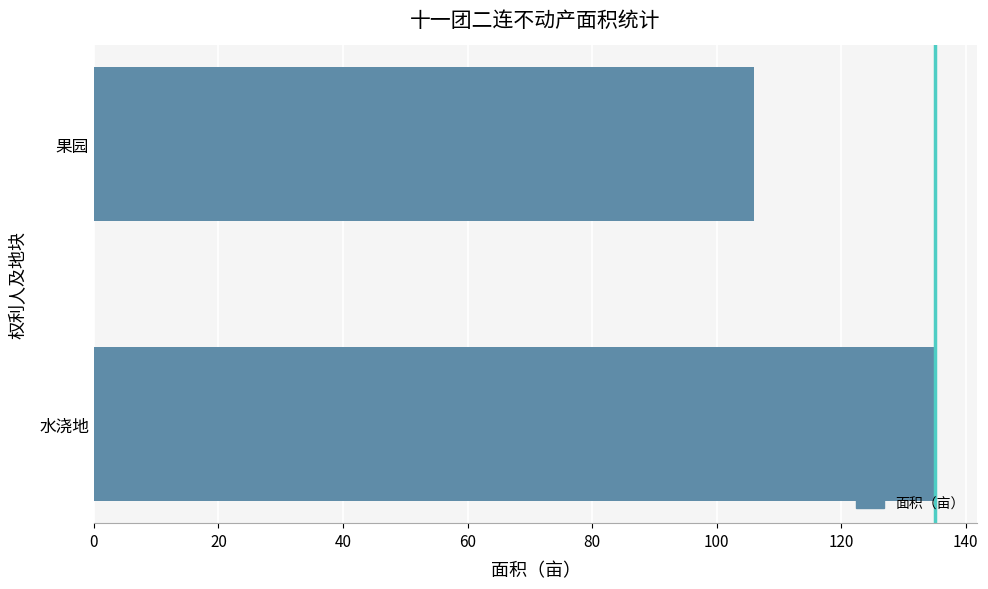

At which category does the chart reach its minimum across all series?

果园